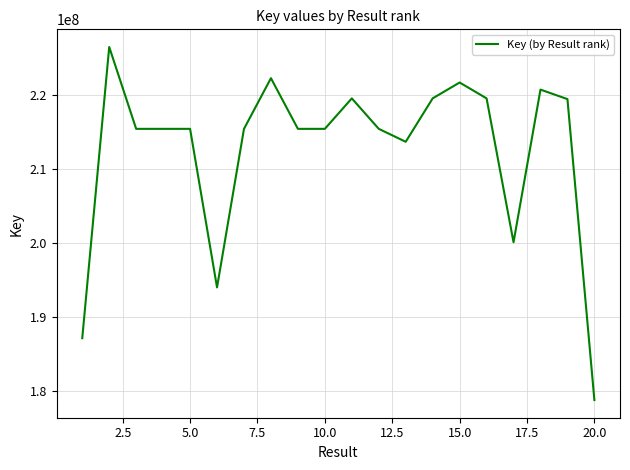

What is the minimum value shown in the chart?

178753685